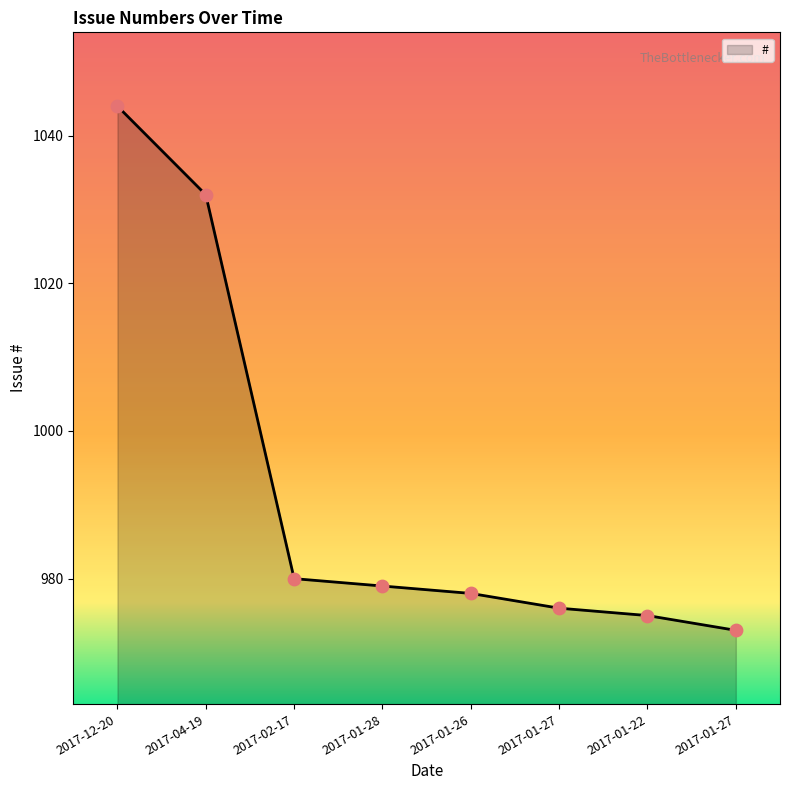

What is the change in value from 2017-01-28 to 2017-01-27?

-6